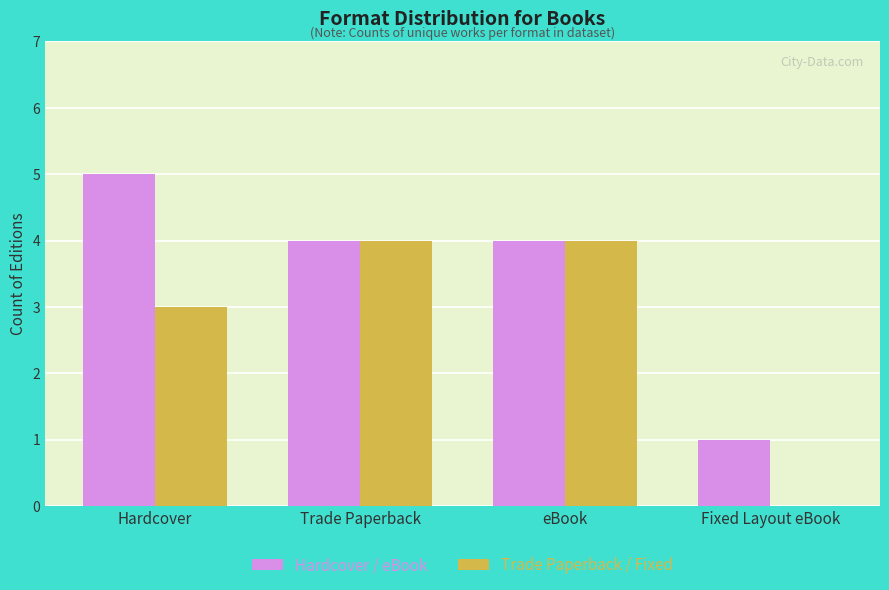

What is the sum of all Trade Paperback / Fixed values?

11